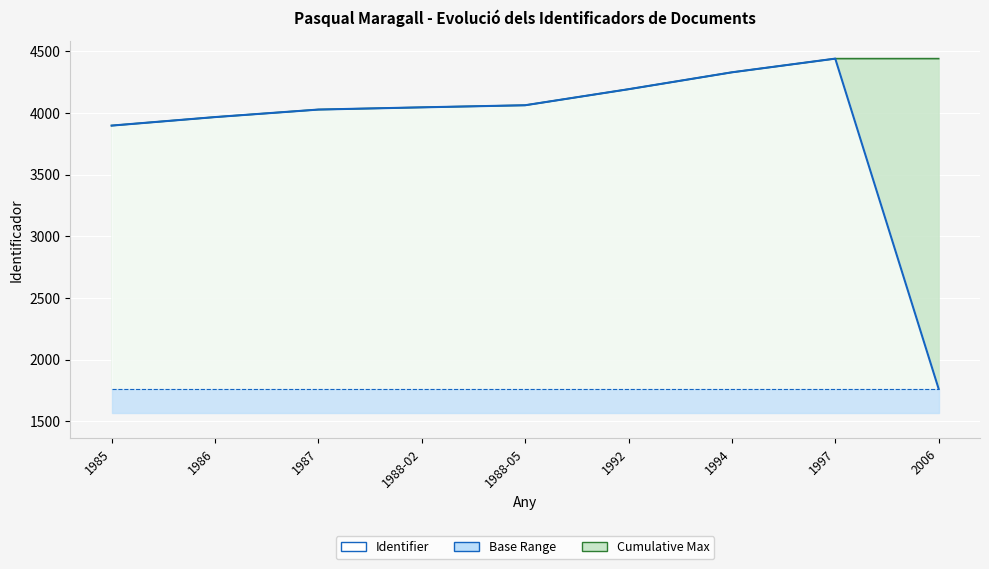

What position from the right is 1994?

3